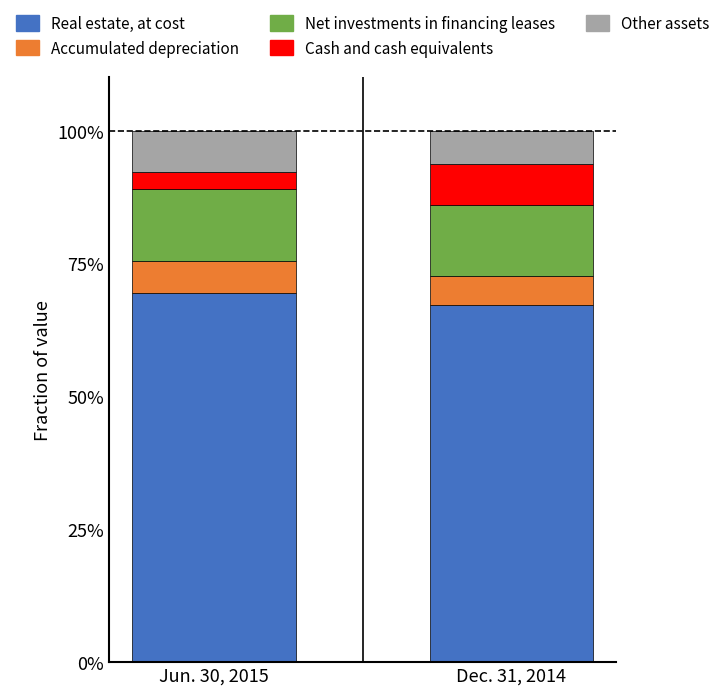

What is the total value across all series at Dec. 31, 2014?

100.0